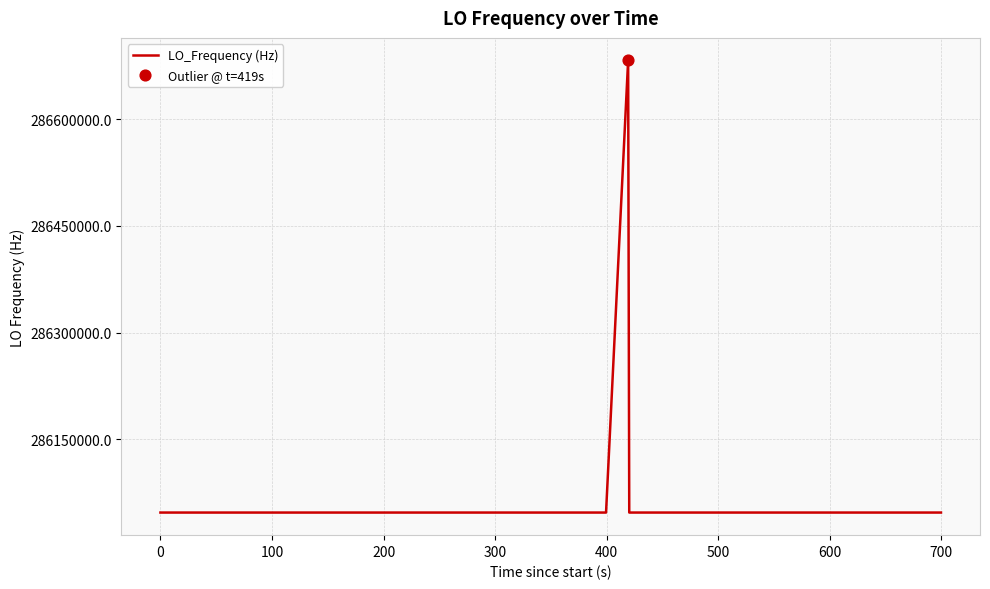

What is the smallest value displayed?

286046993.4